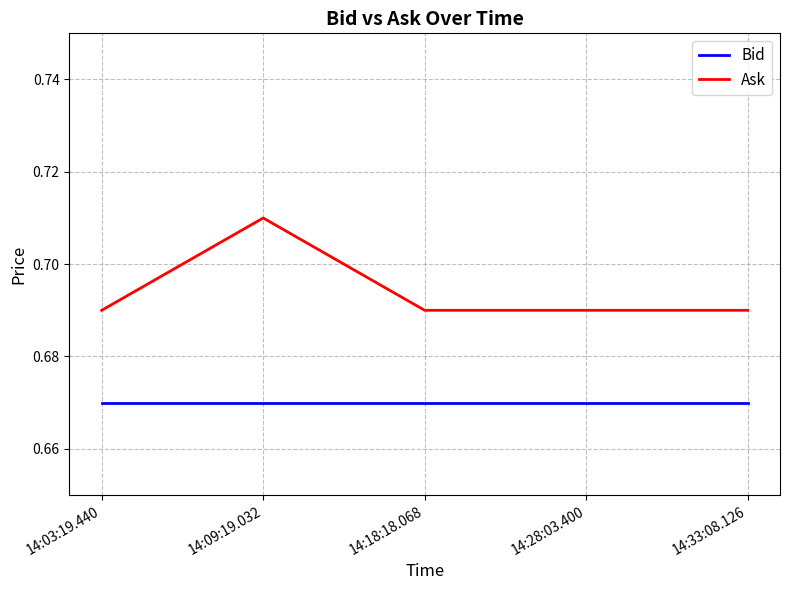

The value of Bid at 14:03:19.440 is 0.3. True or false?

False